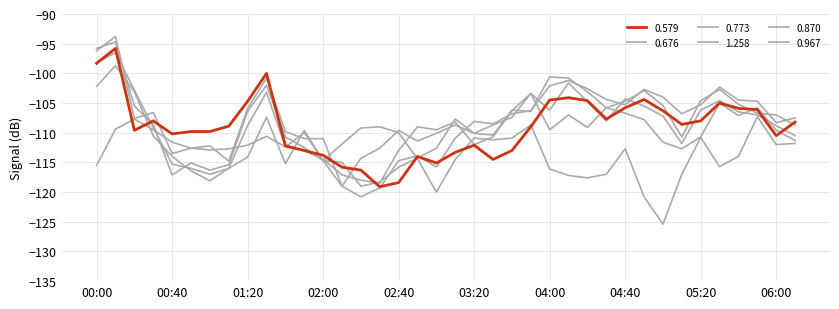

At which category does 0.676 reach its first local peak?

00:10